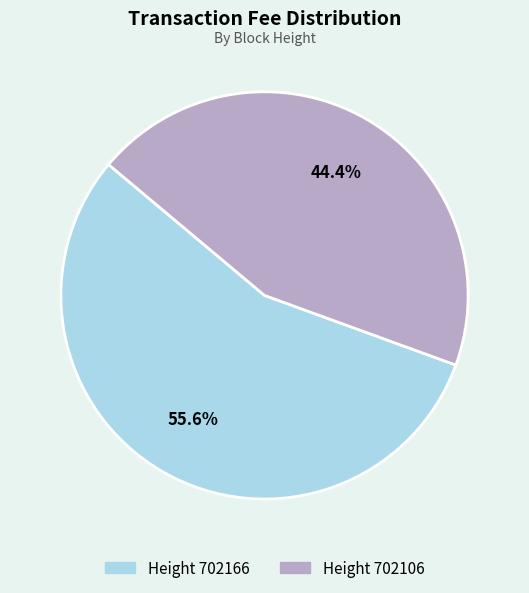

Is there any slice that represents more than half of the pie?

Yes